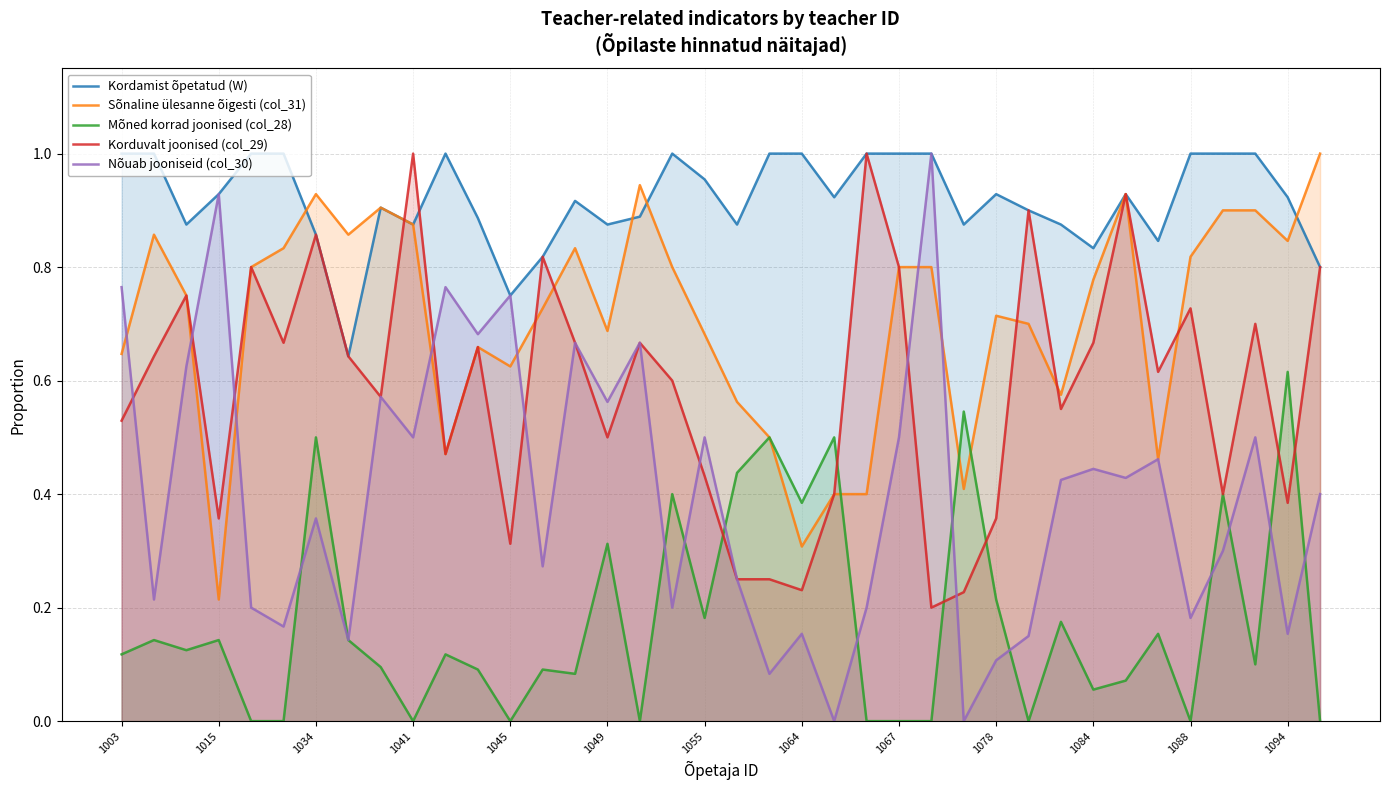

Which series has the largest range (max minus min)?

Nõuab jooniseid (col_30)